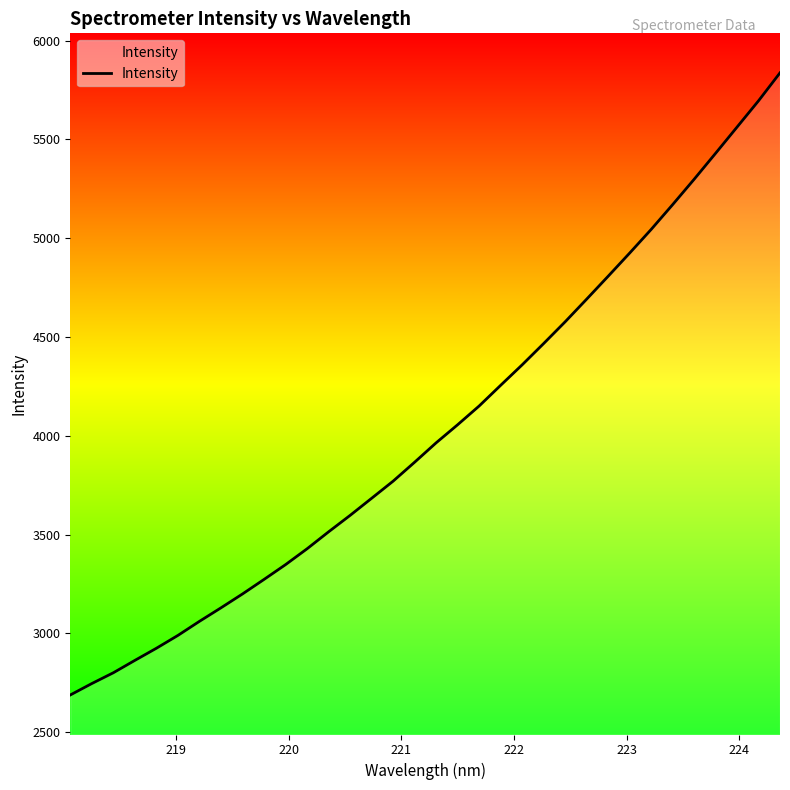

What is the maximum value shown in the chart?

5837.2